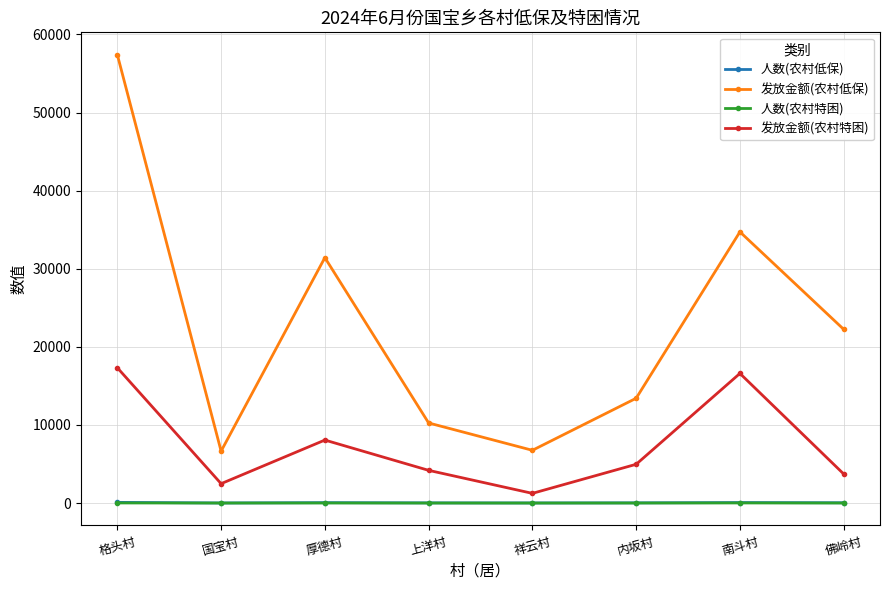

At which label does 发放金额(农村特困) first exceed 4964?

格头村